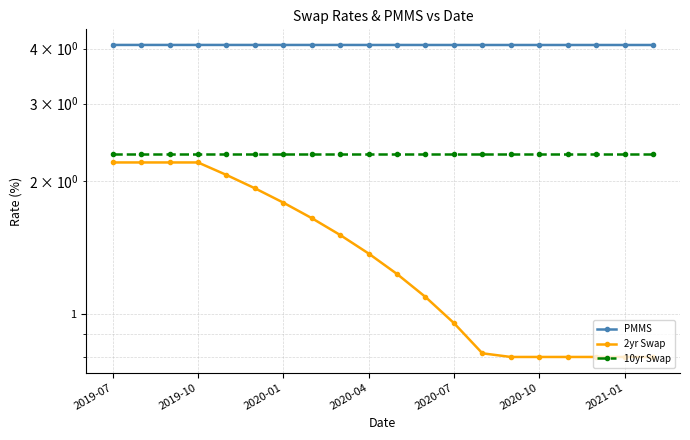

How many values in the 2yr Swap series are below 1?

8